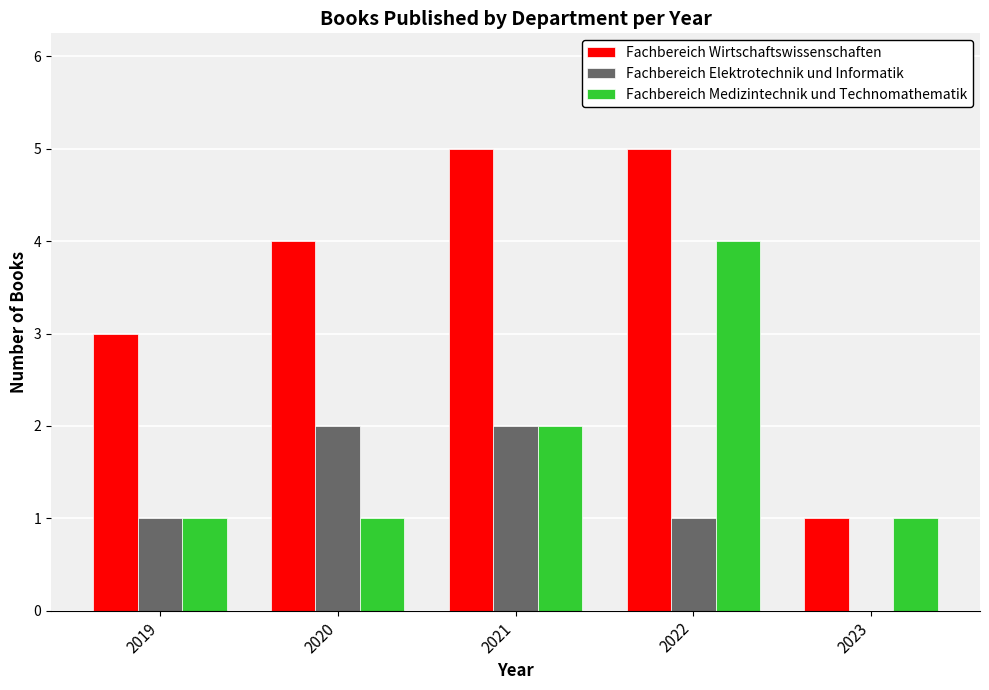

Read the Fachbereich Elektrotechnik und Informatik value at 2022.

1